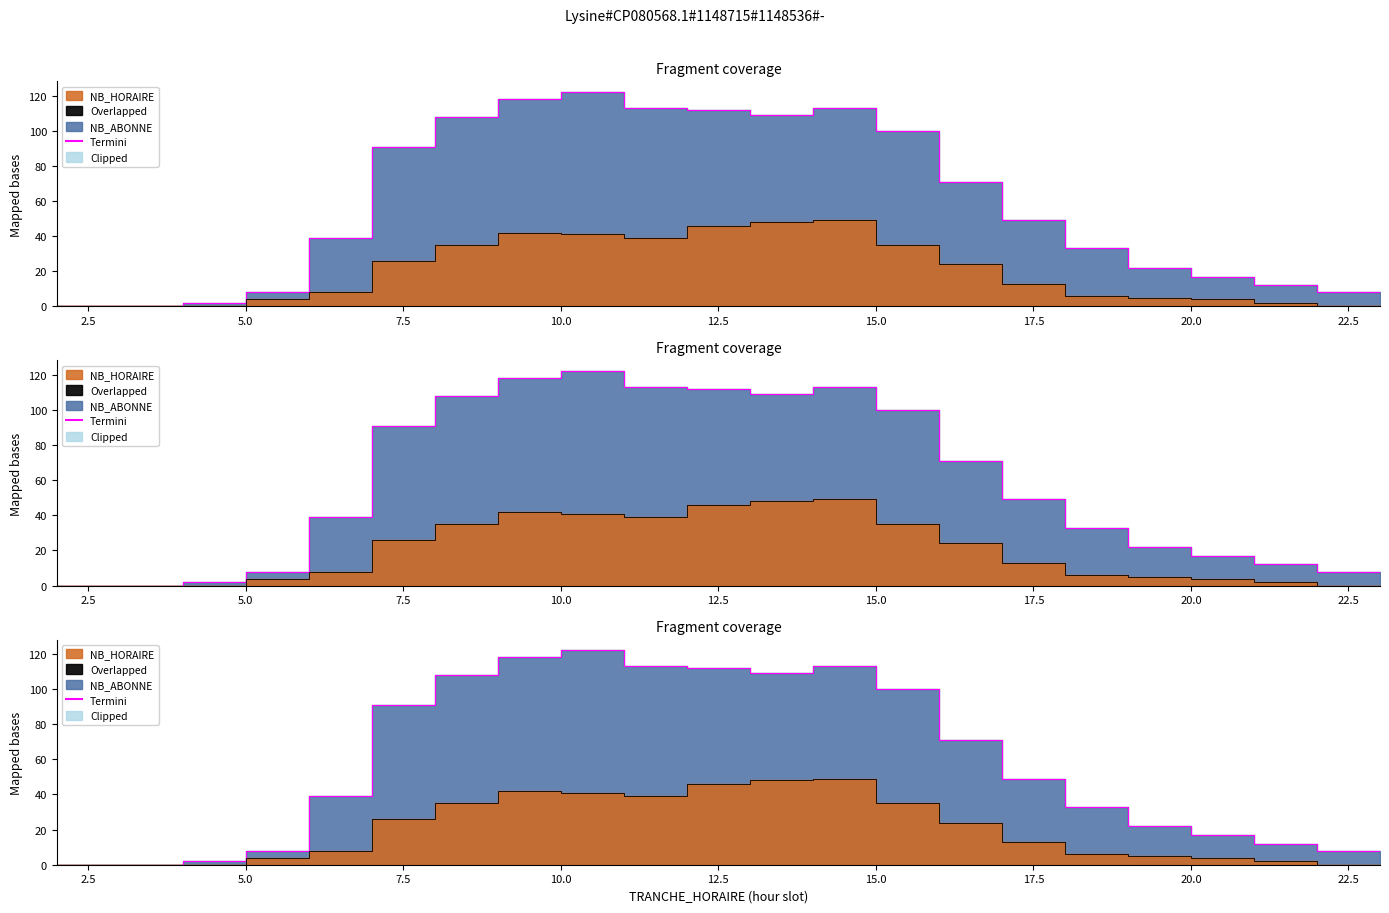

True or false: NB_HORAIRE and NB_ABONNE intersect in this chart.

False